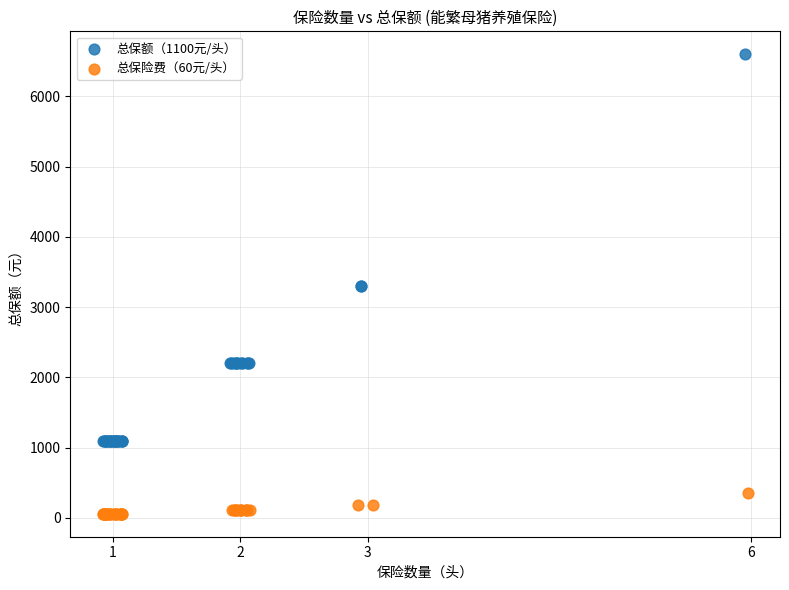

Which series has the widest spread of Y values?

总保额（1100元/头）